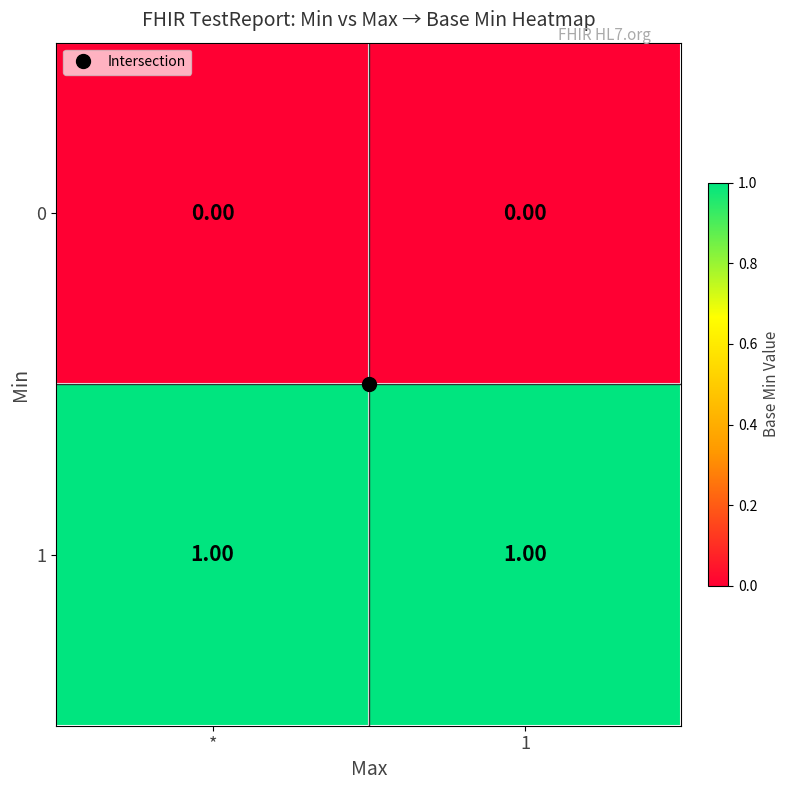

Rank the series at 1 from lowest to highest value.

0, 1